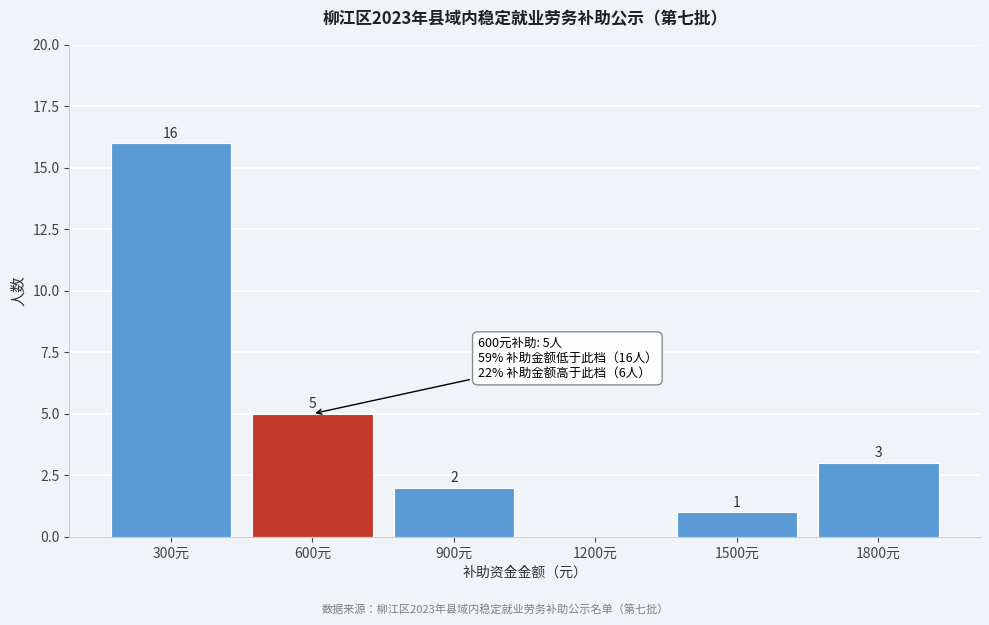

Reading right to left, transcribe all the data shown in this chart.

1800元=3	1500元=1	1200元=0	900元=2	600元=5	300元=16